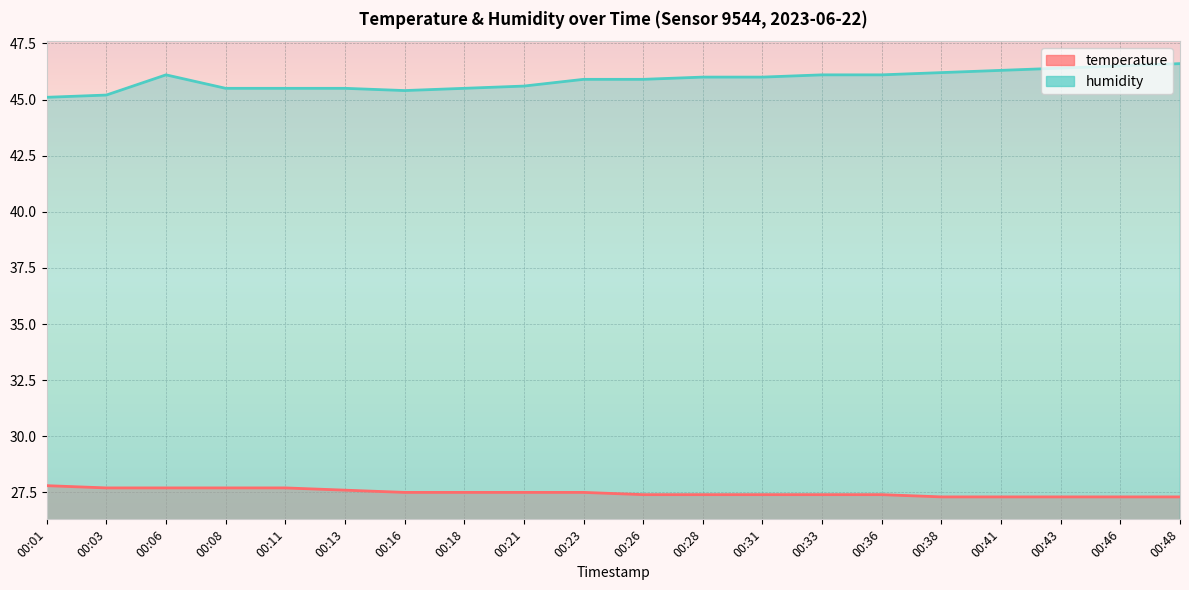

Count the number of categories in the chart.

20